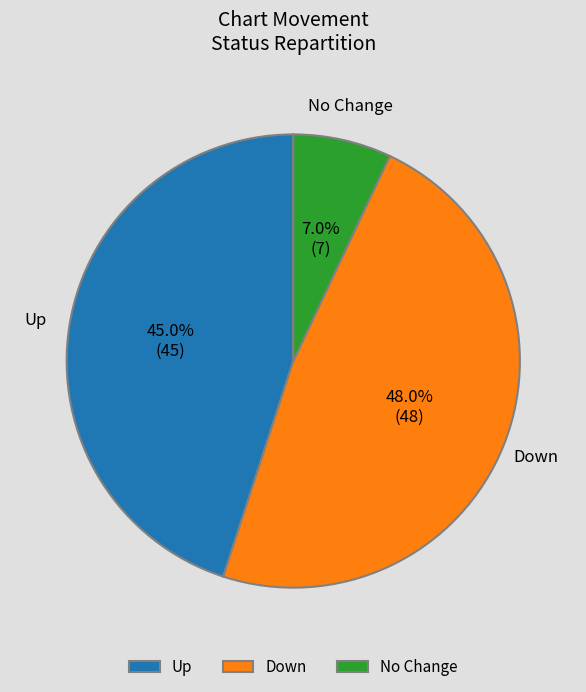

Do No Change and Down together represent more than half of the pie?

Yes